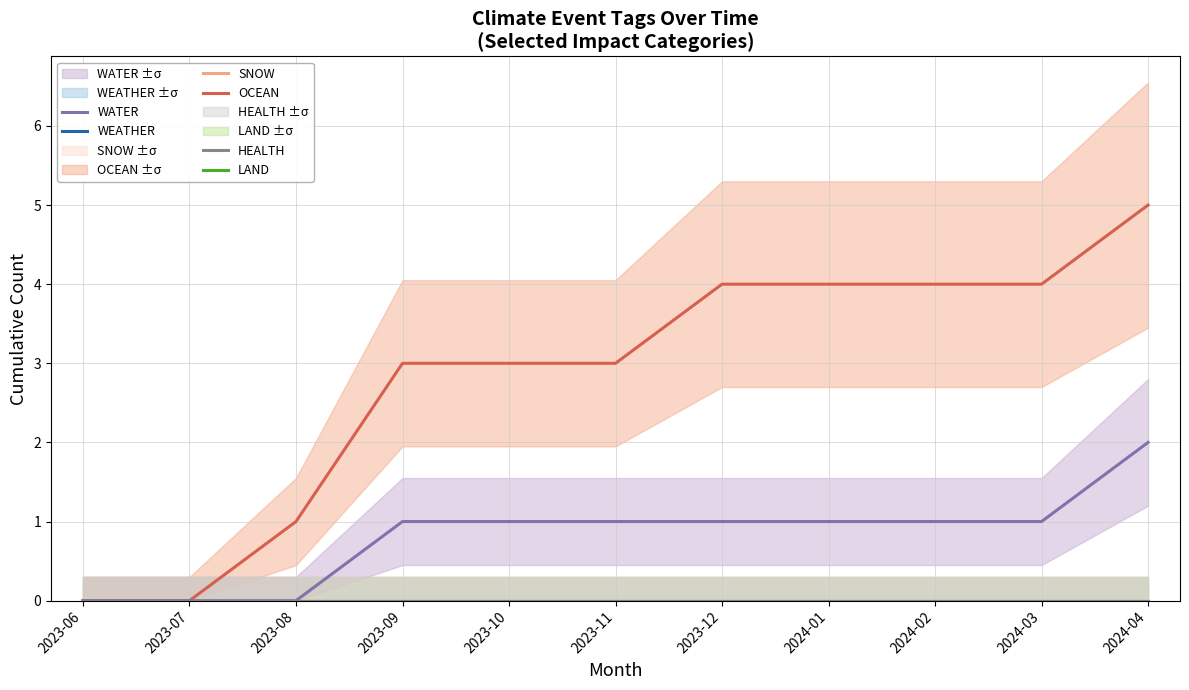

At which category is the sum across all series the highest?

2024-04